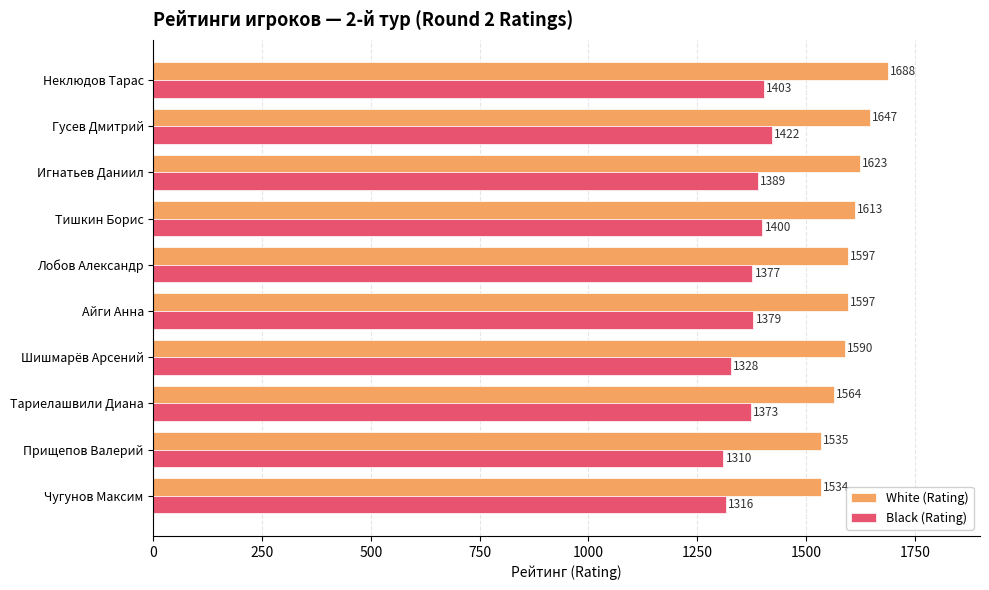

How many distinct data groups are displayed?

2